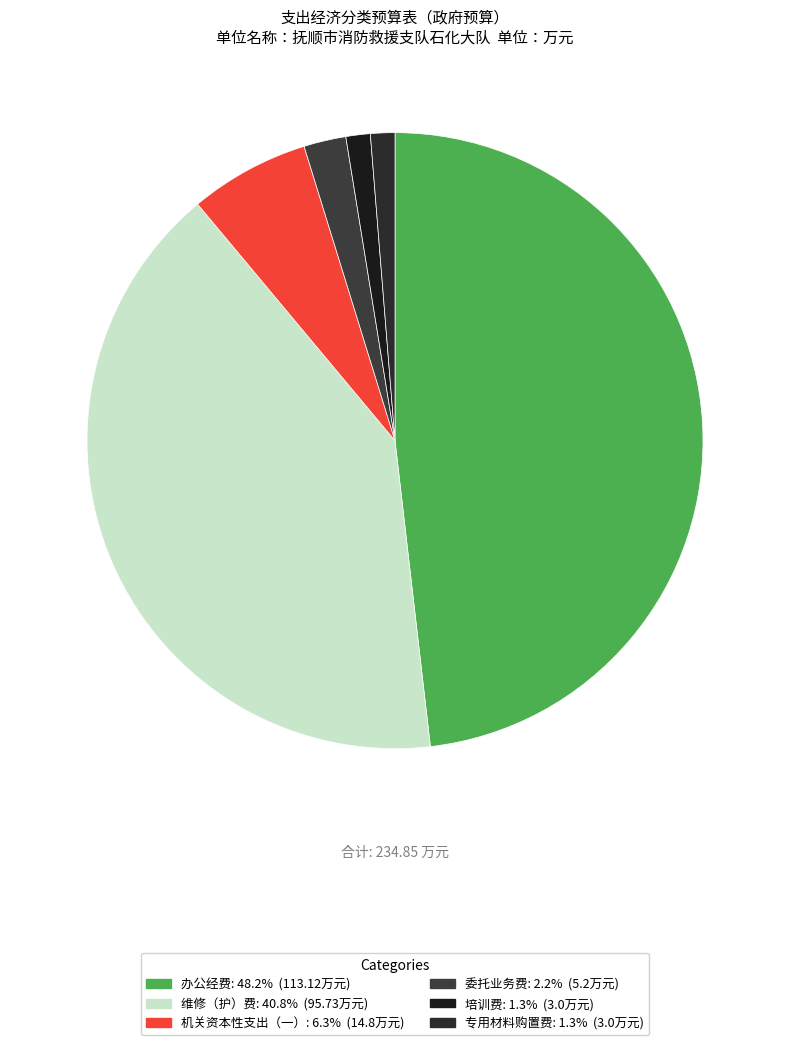

Does any single category account for the majority?

No